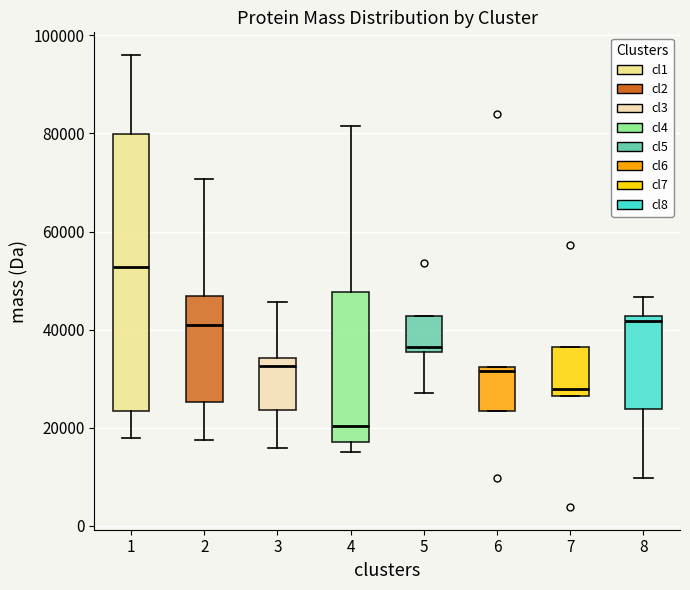

Which box is the tallest, from its lower edge to its upper edge?

1